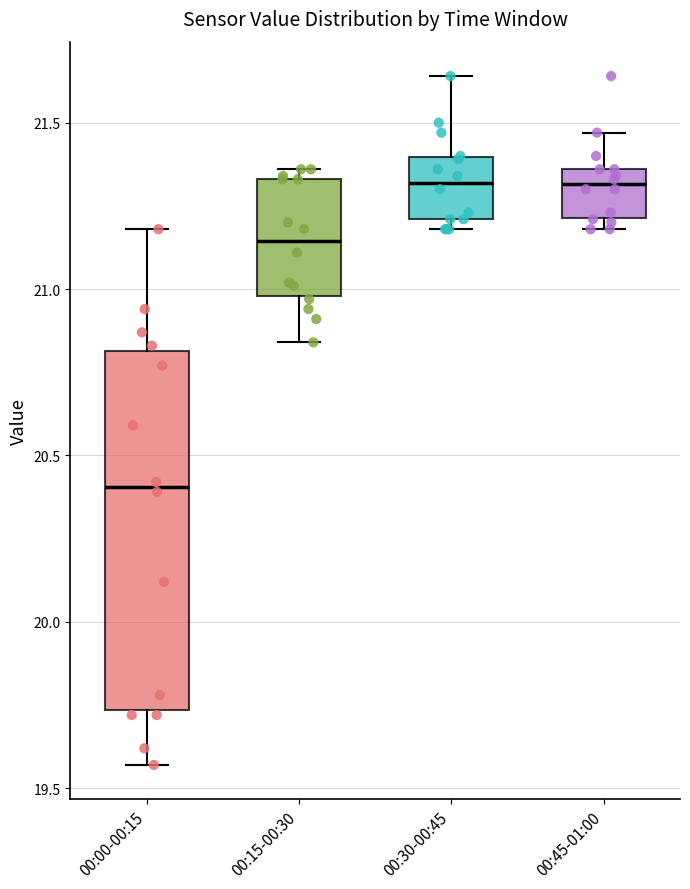

Which box is the tallest, from its lower edge to its upper edge?

00:00-00:15